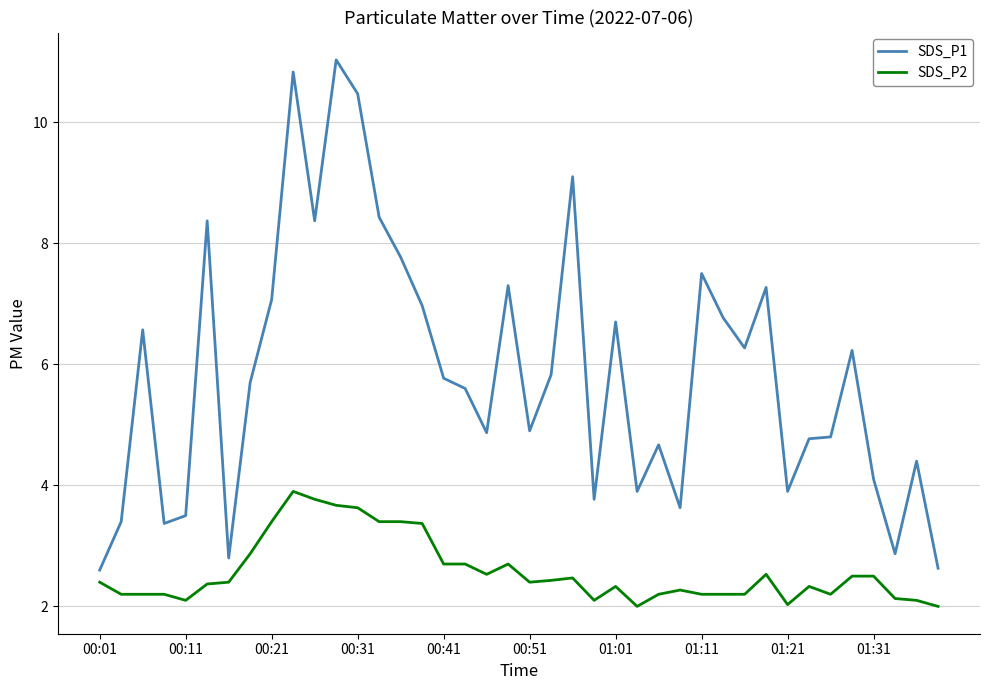

Which series has the largest range (max minus min)?

SDS_P1